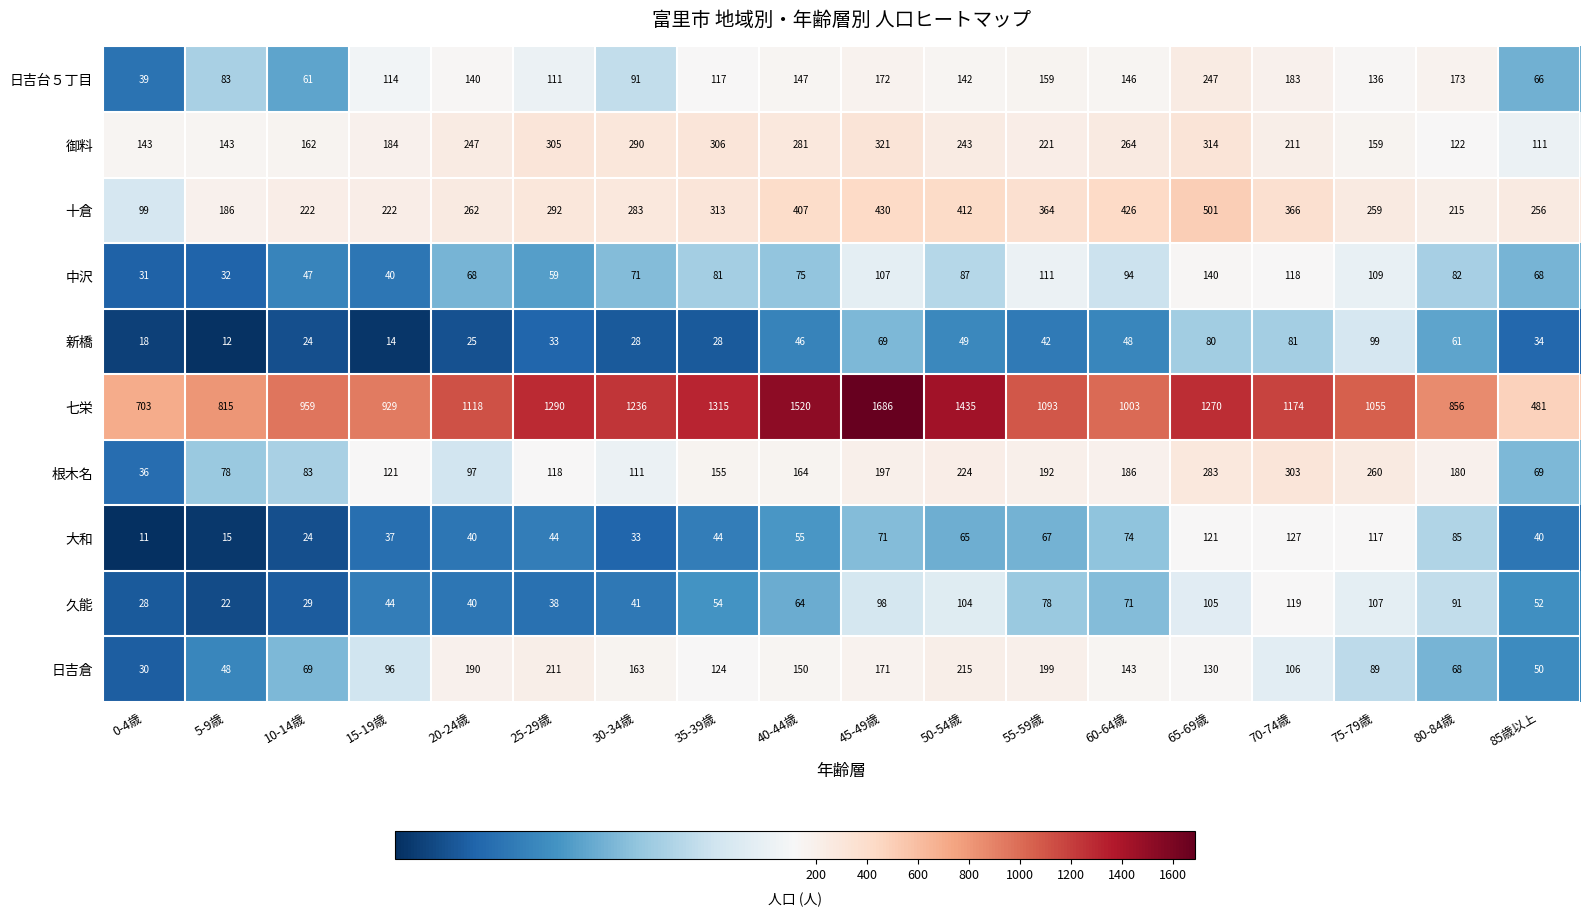

The 日吉台５丁目 series shows 90 at 70-74歳. True or false?

False